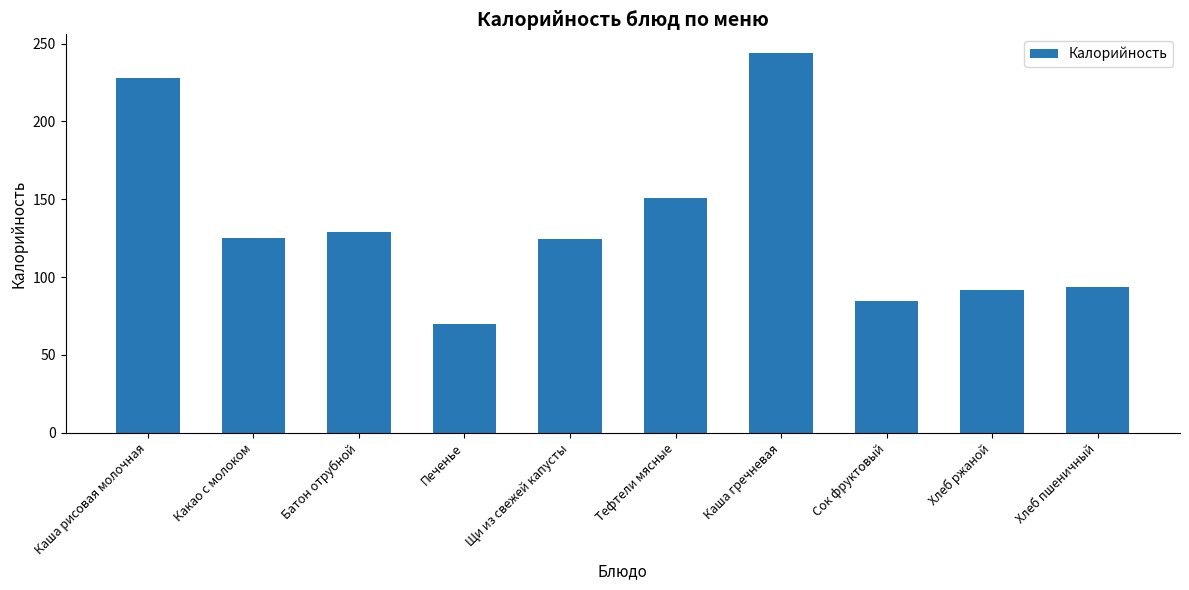

At which category does the chart reach its minimum across all series?

Печенье